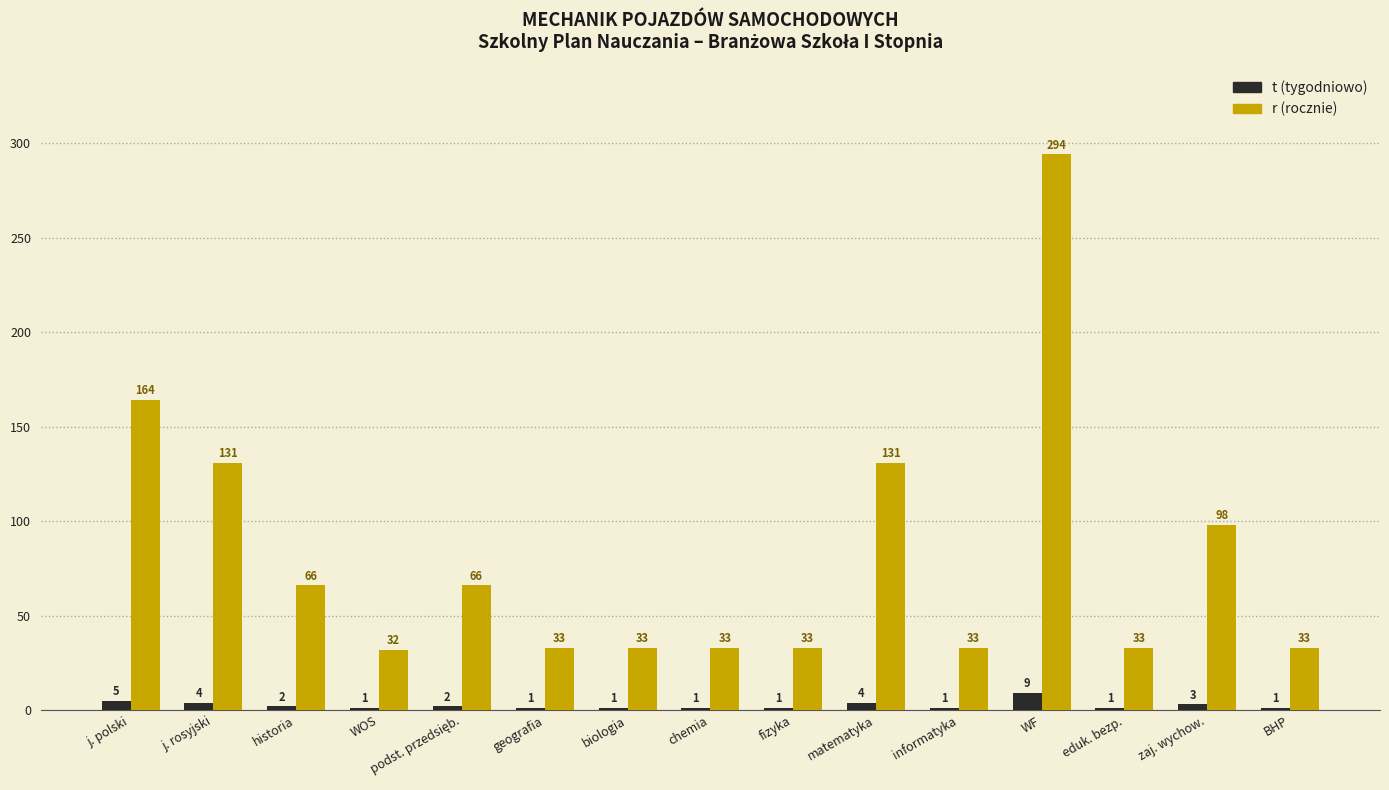

Which series has the largest range (max minus min)?

r (rocznie)